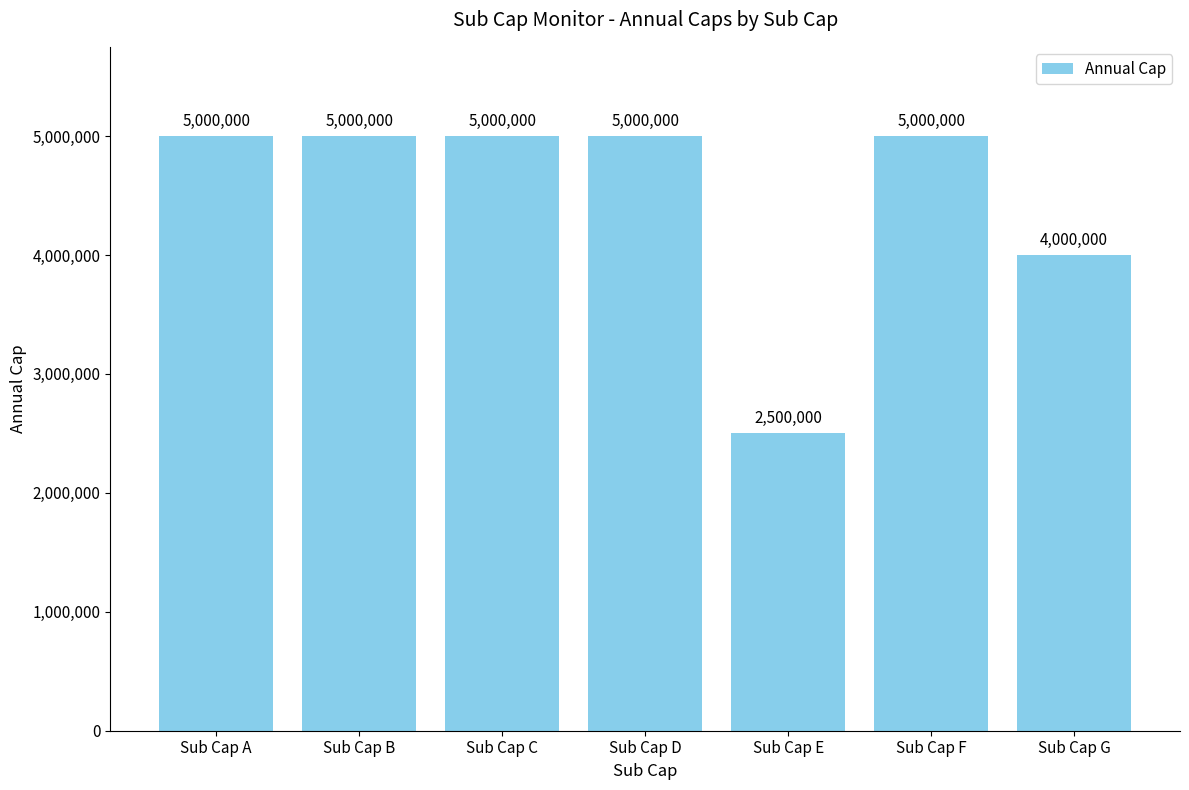

Reading right to left, what are all the values shown in this chart?

Sub Cap G=4000000	Sub Cap F=5000000	Sub Cap E=2500000	Sub Cap D=5000000	Sub Cap C=5000000	Sub Cap B=5000000	Sub Cap A=5000000